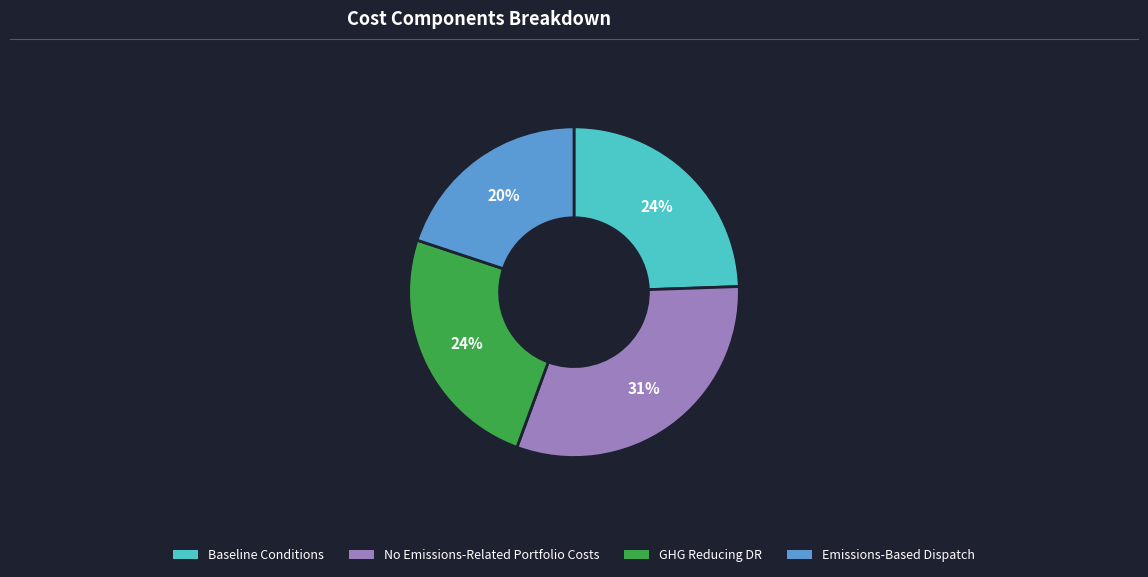

Which has a higher value, Baseline Conditions or No Emissions-Related Portfolio Costs?

No Emissions-Related Portfolio Costs